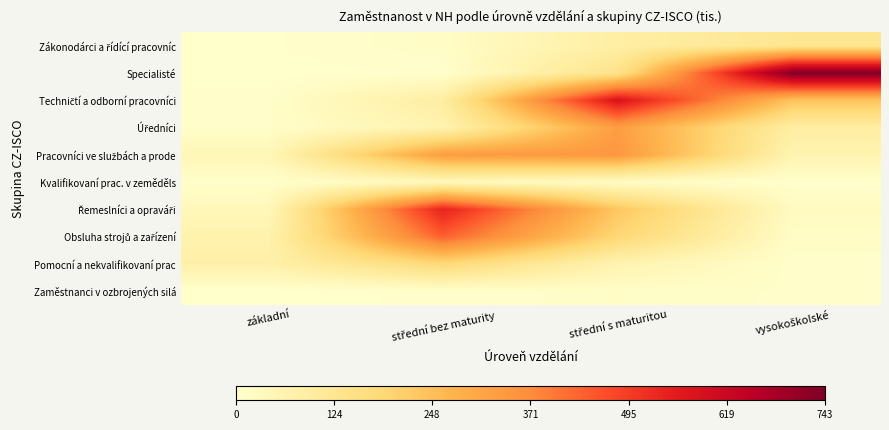

Between vysokoškolské and základní, which is larger?

vysokoškolské